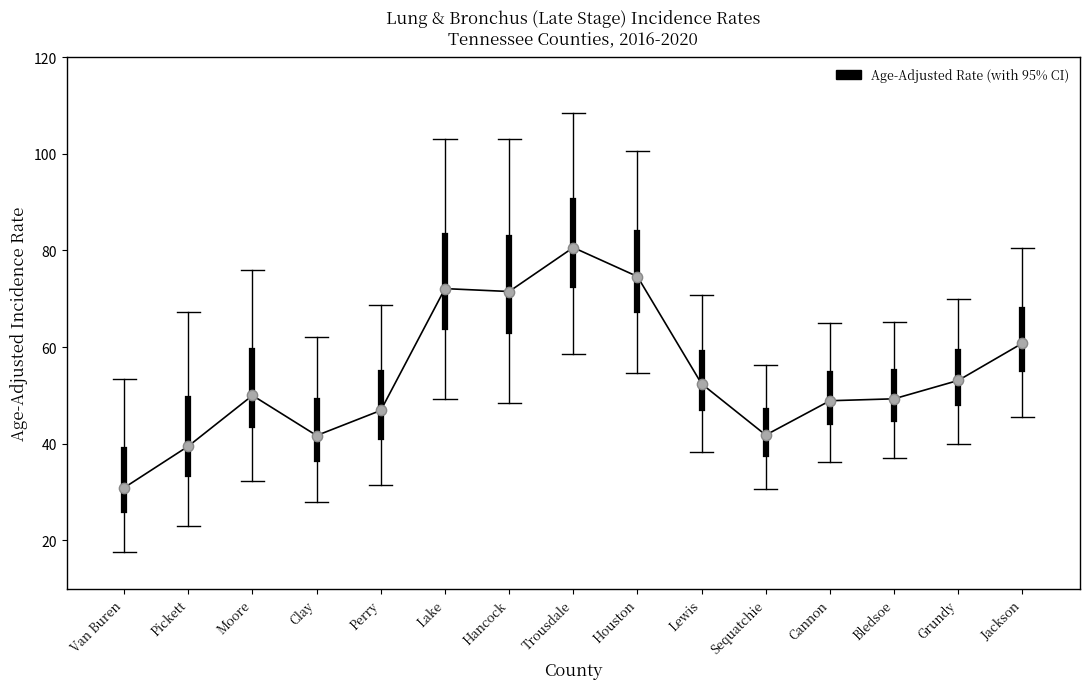

Which has a higher value, Pickett or Clay?

Clay